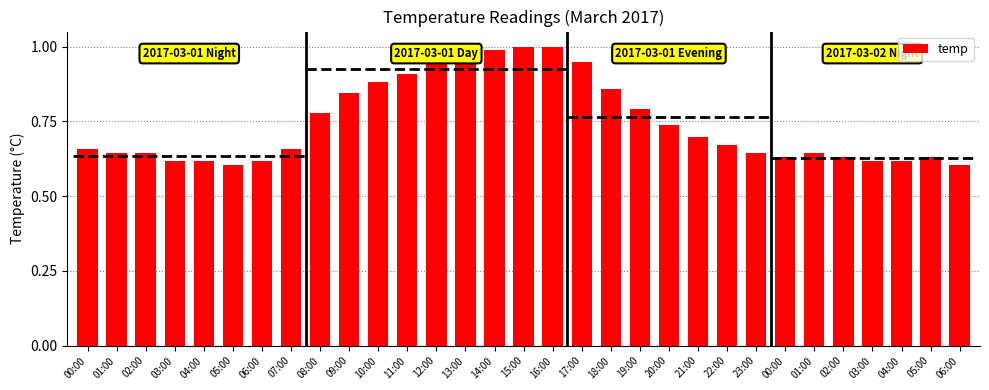

Which category has the highest value across all series?

15:00